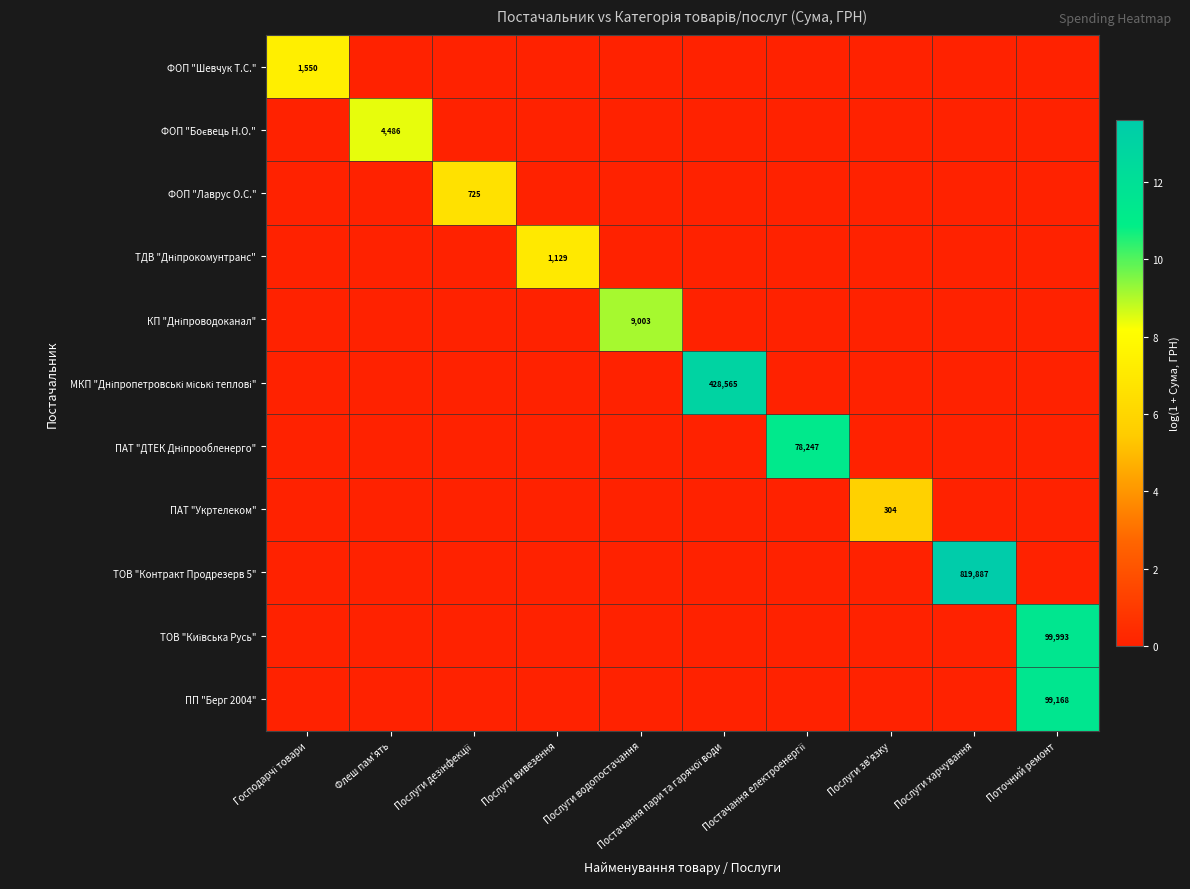

True or false: МКП "Дніпропетровські міські теплові" has a value of 0.0 at Флеш пам'ять.

True